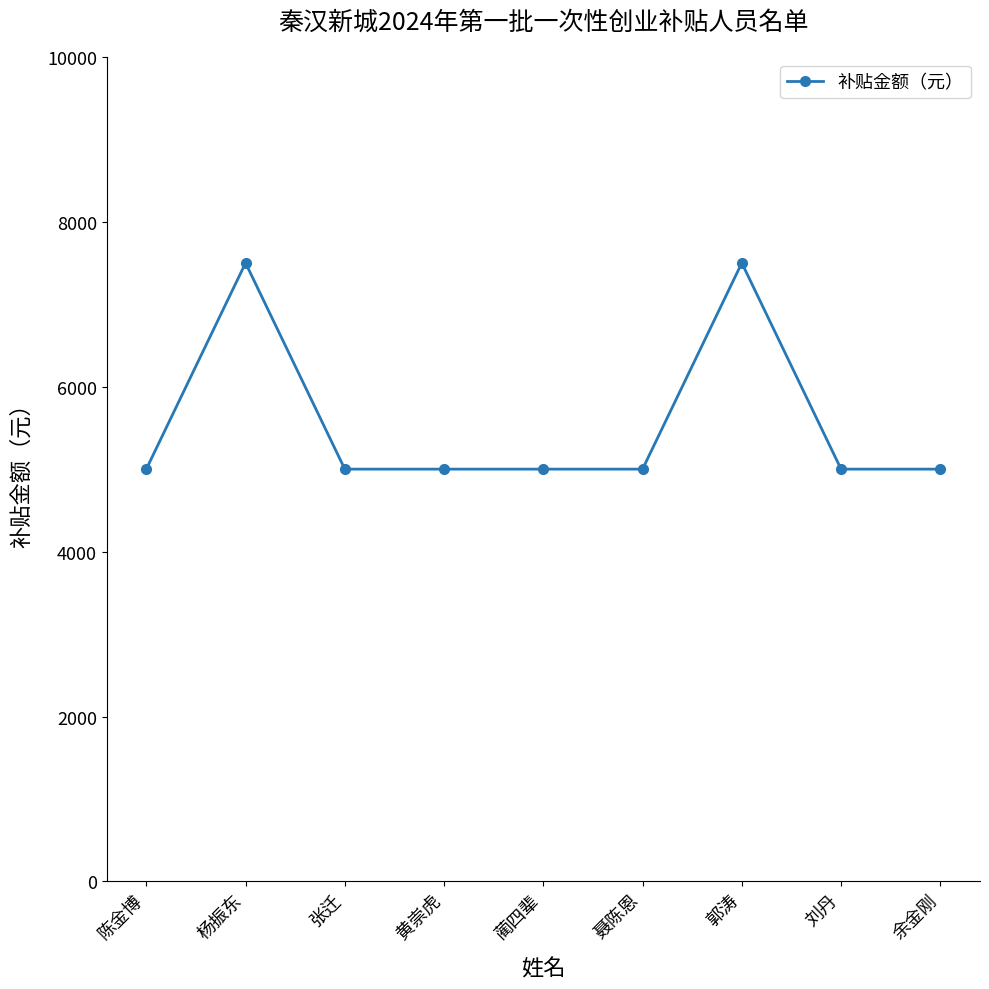

Count the number of categories in the chart.

9